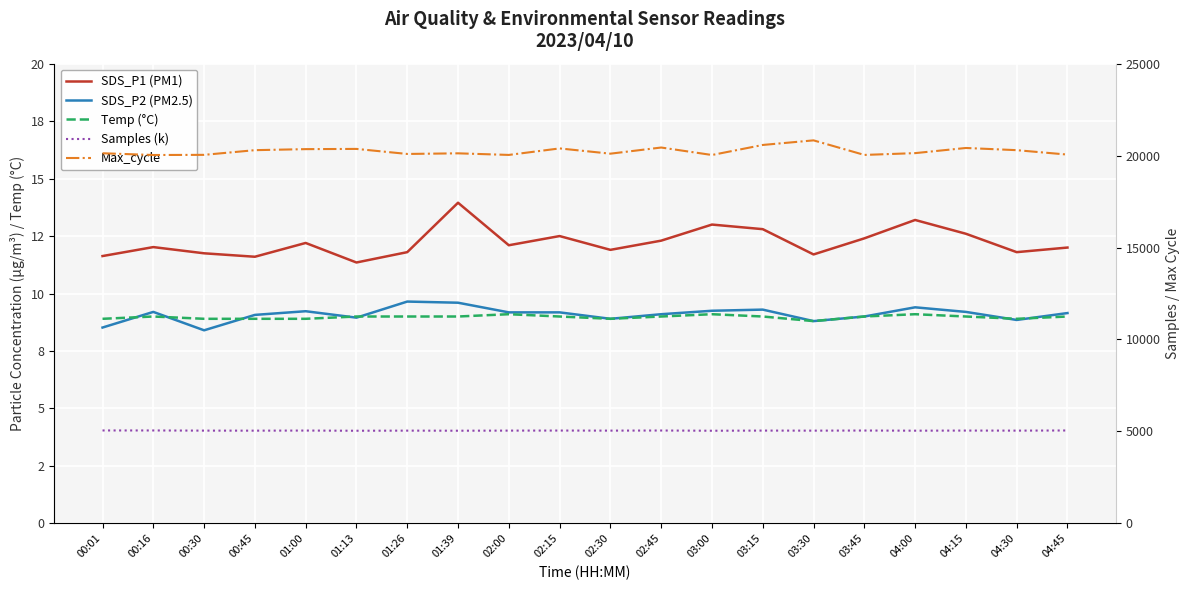

How many interior local peaks does the SDS_P2 (PM2.5) series have?

5